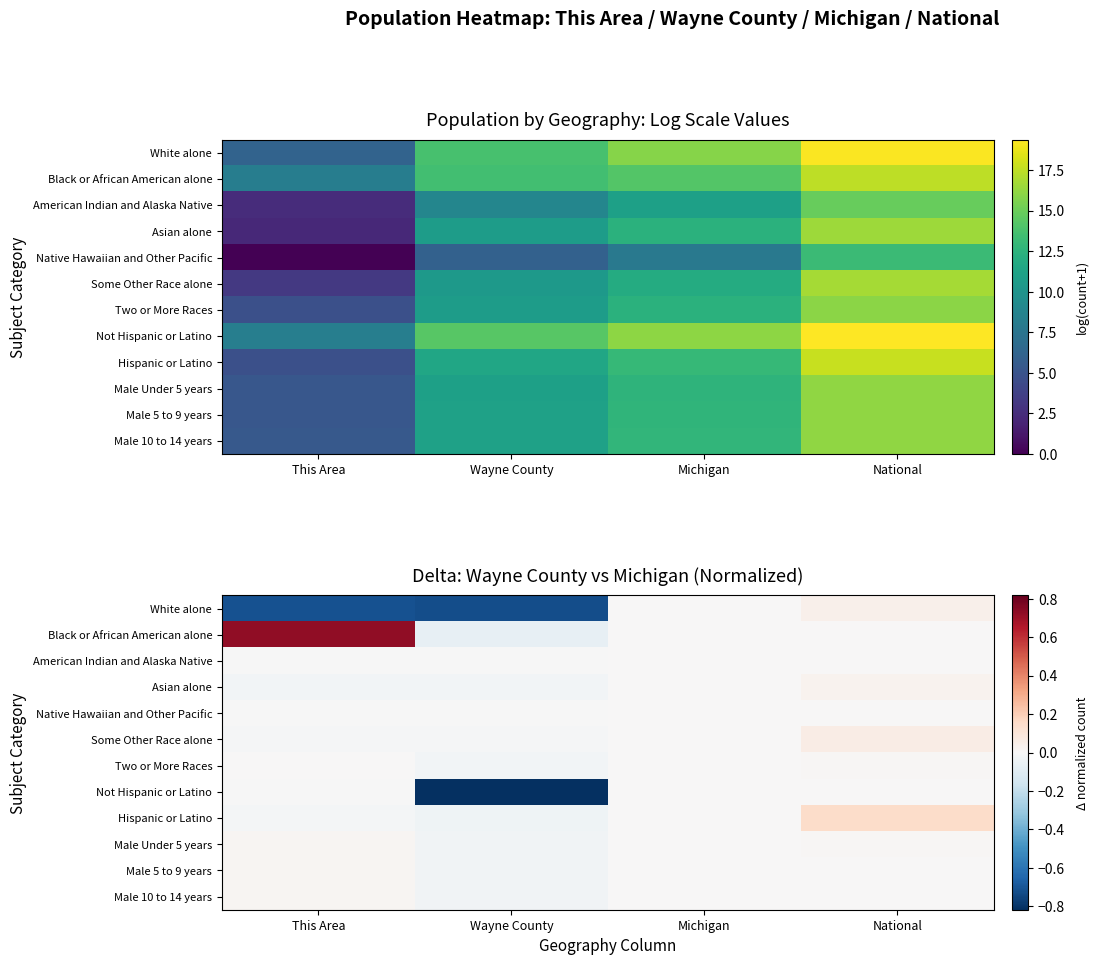

At This Area, list the series in order from largest to smallest.

Black or African American alone, Male 10 to 14 years, Male Under 5 years, Male 5 to 9 years, Two or More Races, Not Hispanic or Latino, Native Hawaiian and Other Pacific, American Indian and Alaska Native, Some Other Race alone, Hispanic or Latino, Asian alone, White alone